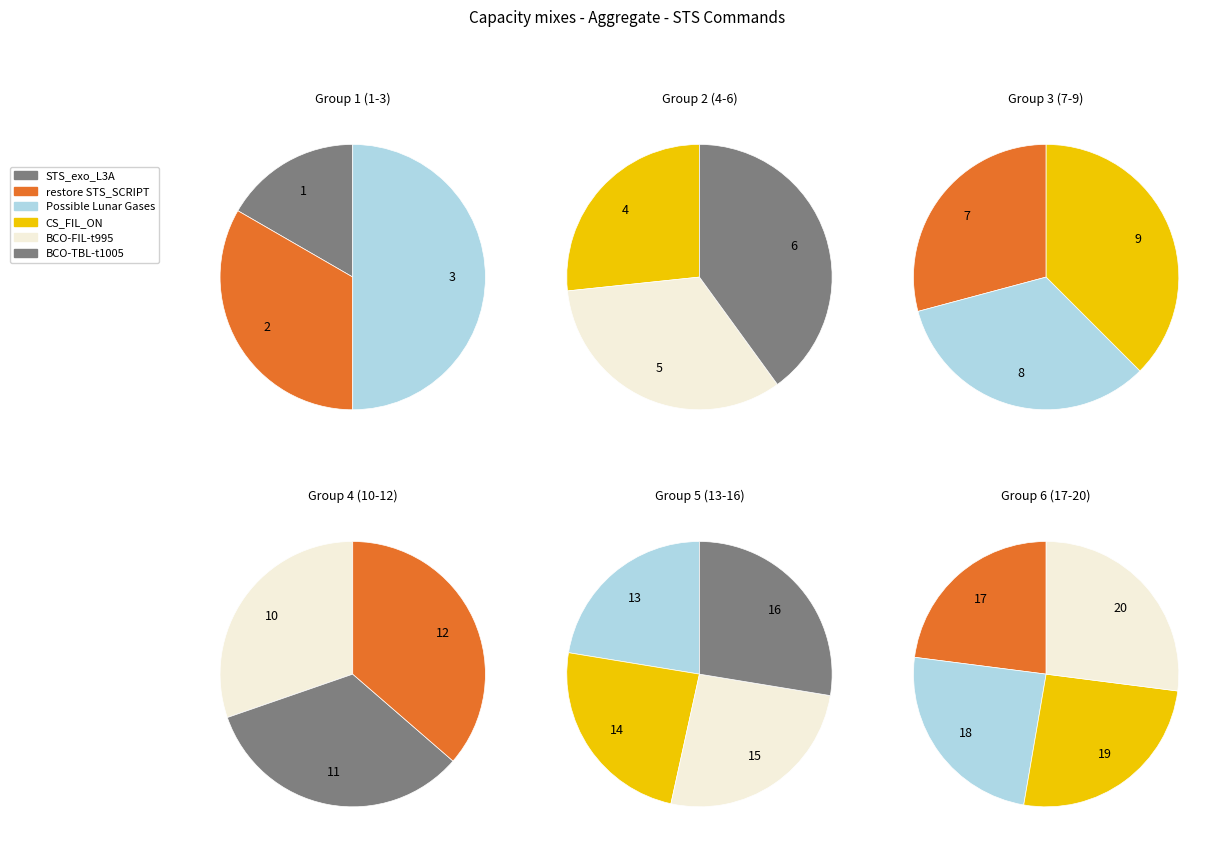

How many segments does this pie chart have?

20